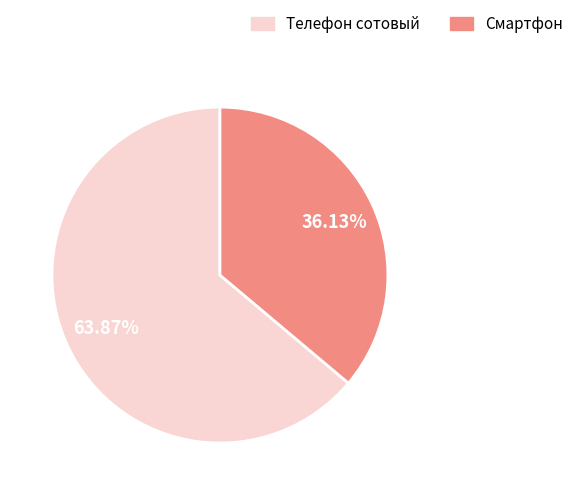

Does any single category account for the majority?

Yes